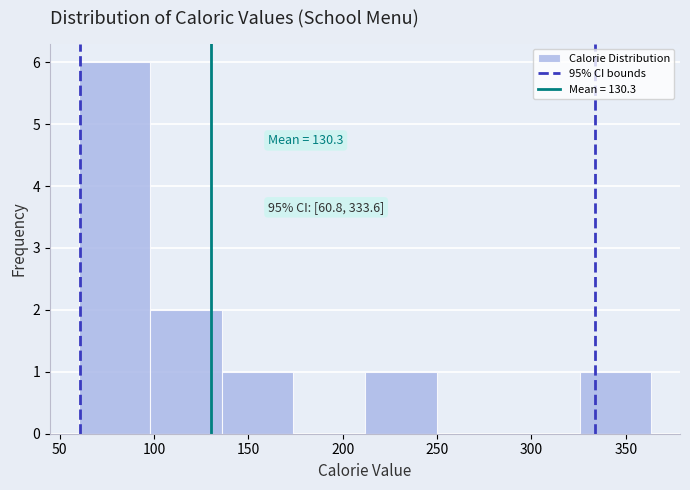

Which range on the x-axis has the tallest bar?

60 to 100